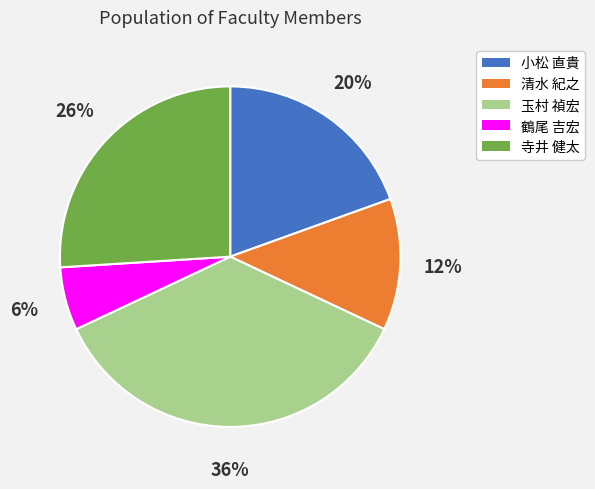

Does 寺井 健太 account for over 50% of the chart?

No